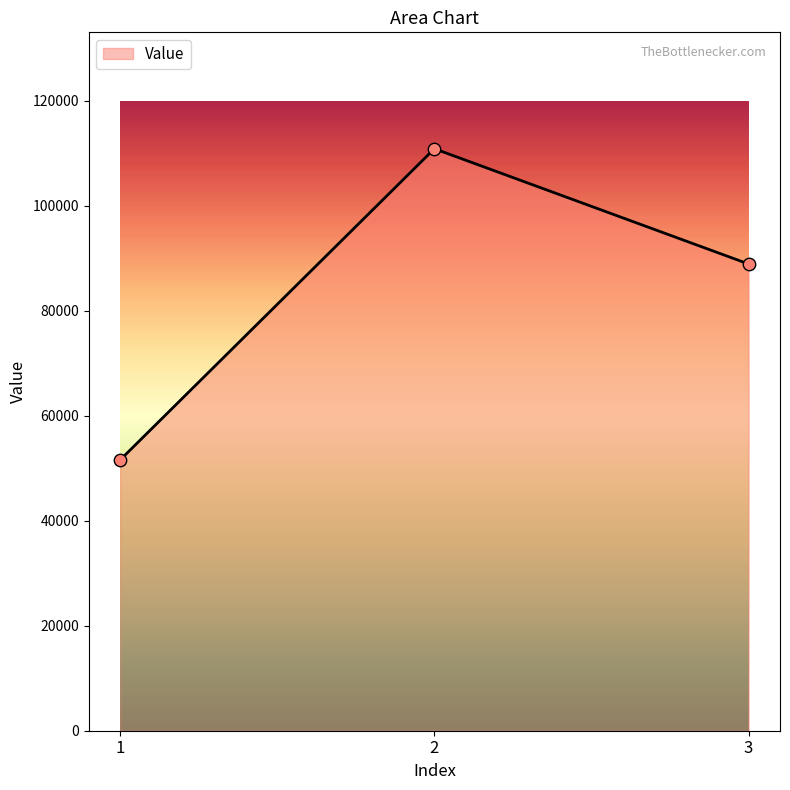

Between 2 and 1, which is larger?

2